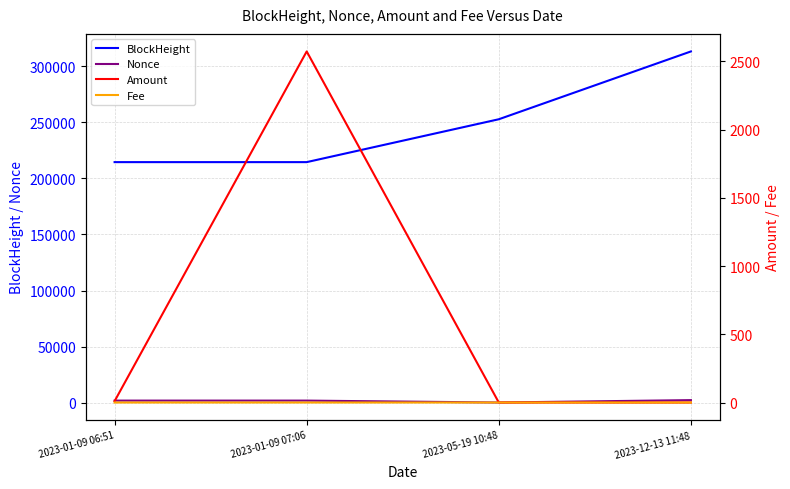

What are all the series names shown in the legend?

BlockHeight, Nonce, Amount, Fee